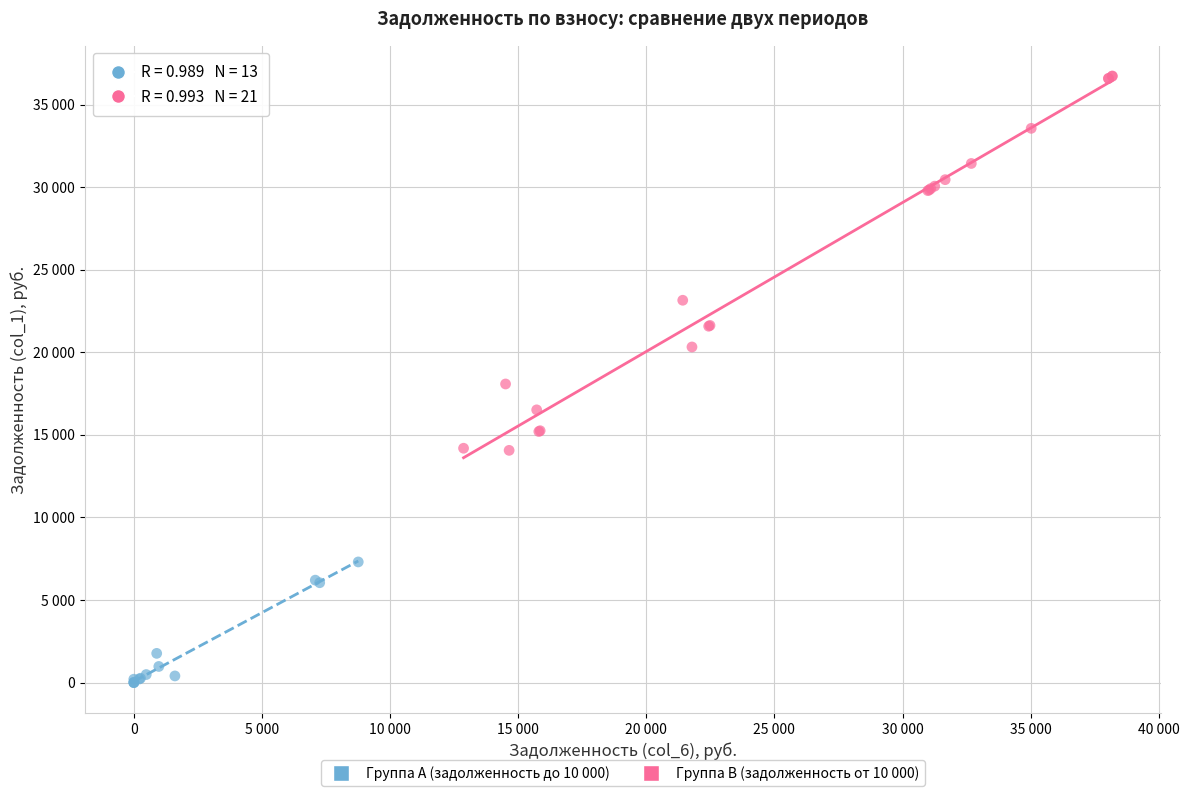

Which series reaches the minimum Y coordinate?

Группа A (задолженность до 10 000)